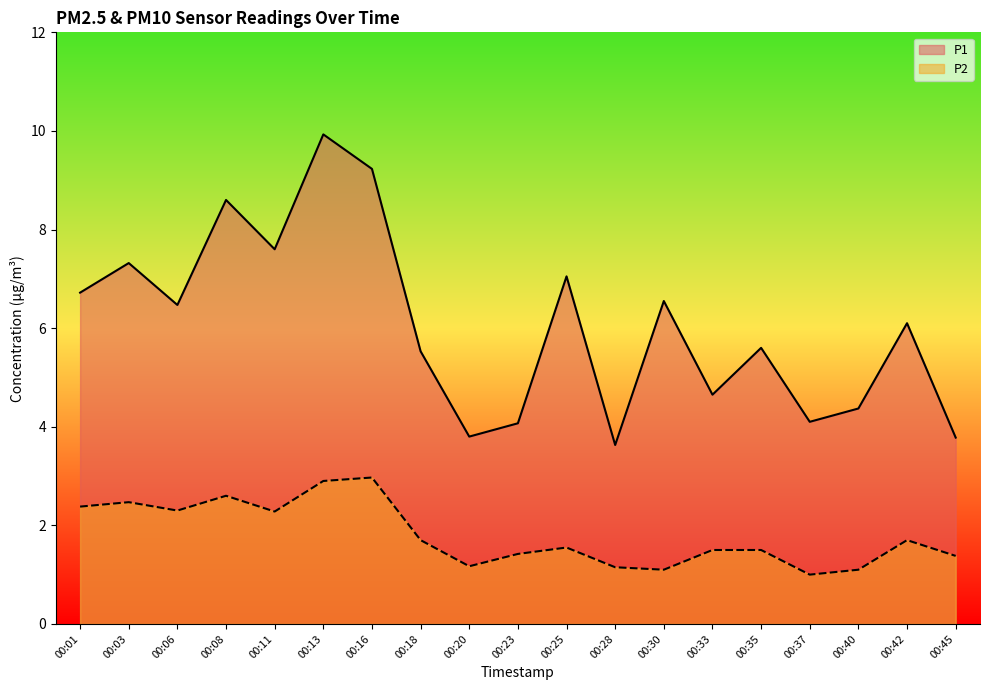

What are all the series names shown in the legend?

P1, P2